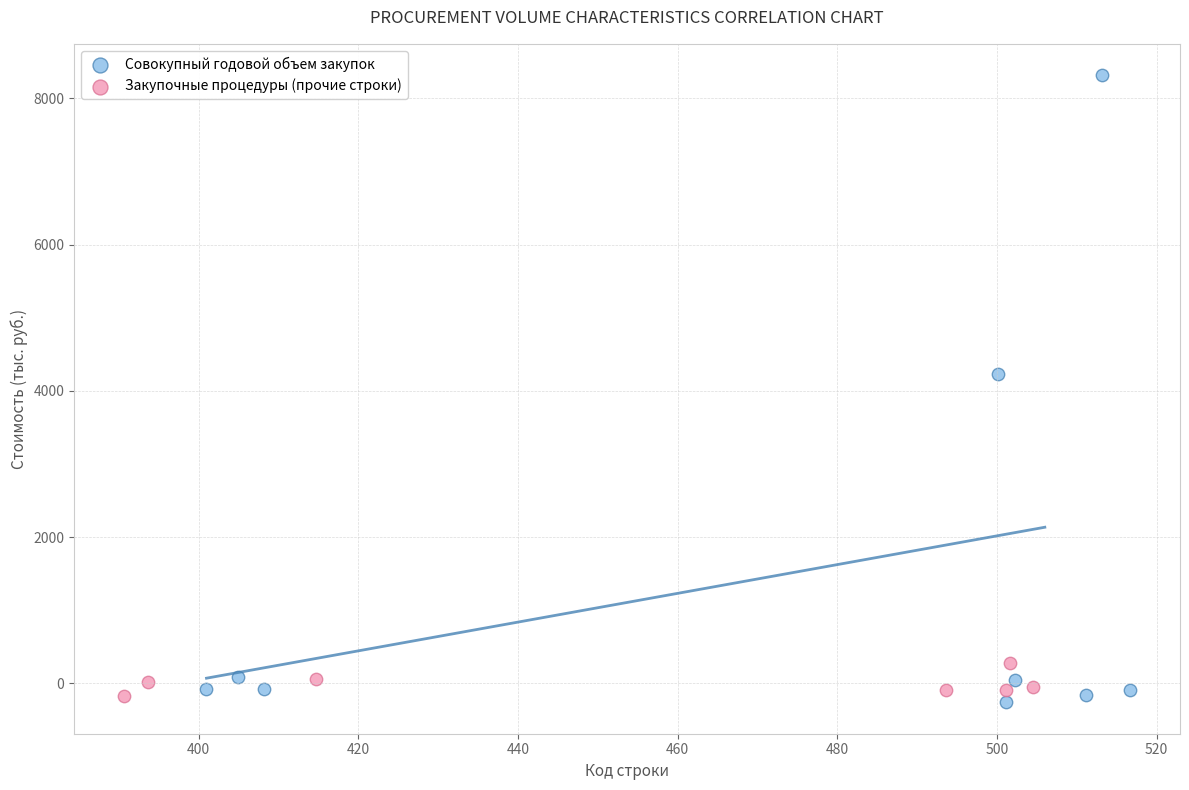

Which series has the largest Y range (max minus min)?

Совокупный годовой объем закупок